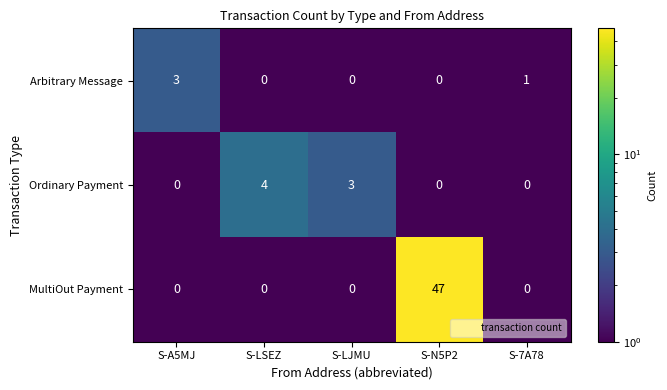

Is it true that MultiOut Payment equals 0 at S-LSEZ?

True